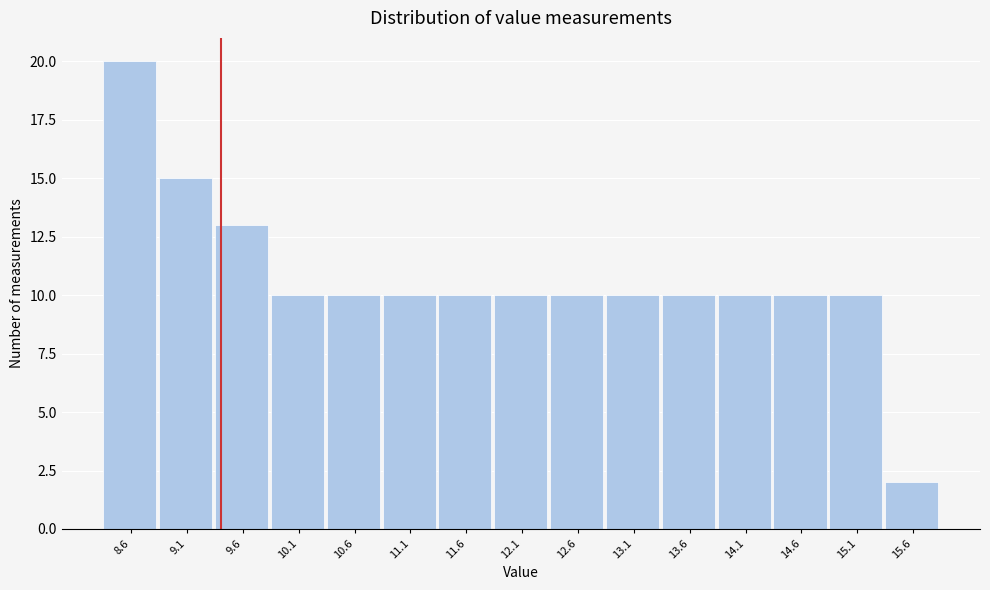

Reading left to right, transcribe this chart: for each bar, give the range it covers on the x-axis and its height. The values are not printed on the chart, so give them approximately, as read against the axis.

8.35 to 8.85: 20
8.85 to 9.35: 15
9.35 to 9.85: 13
9.85 to 10.35: 10
10.35 to 10.85: 10
10.85 to 11.35: 10
11.35 to 11.85: 10
11.85 to 12.35: 10
12.35 to 12.85: 10
12.85 to 13.35: 10
13.35 to 13.85: 10
13.85 to 14.35: 10
14.35 to 14.85: 10
14.85 to 15.35: 10
15.35 to 15.85: 2